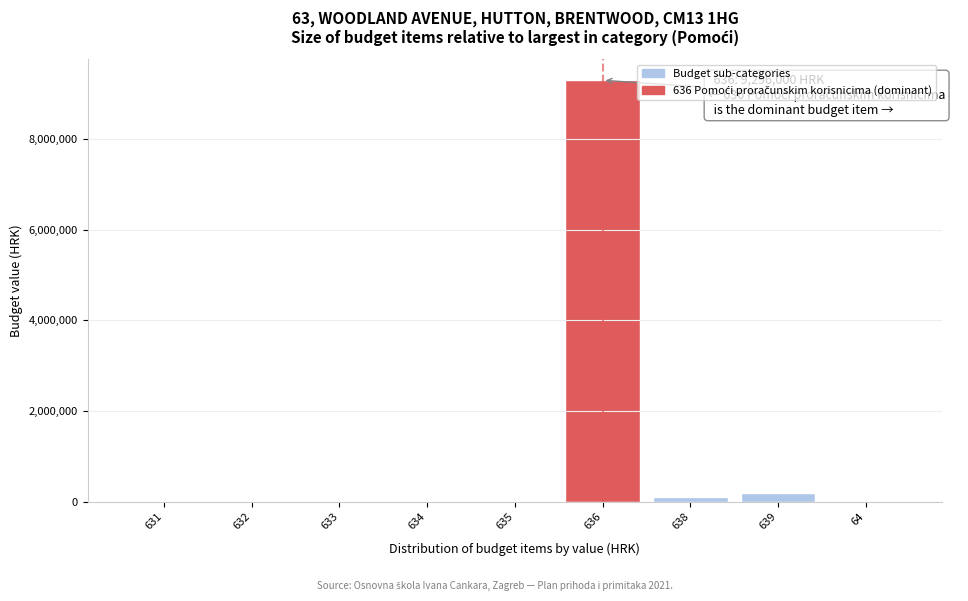

Reading right to left, list all the values displayed in this chart.

64=0	639=194000	638=95000	636=9296000	635=0	634=0	633=0	632=0	631=0